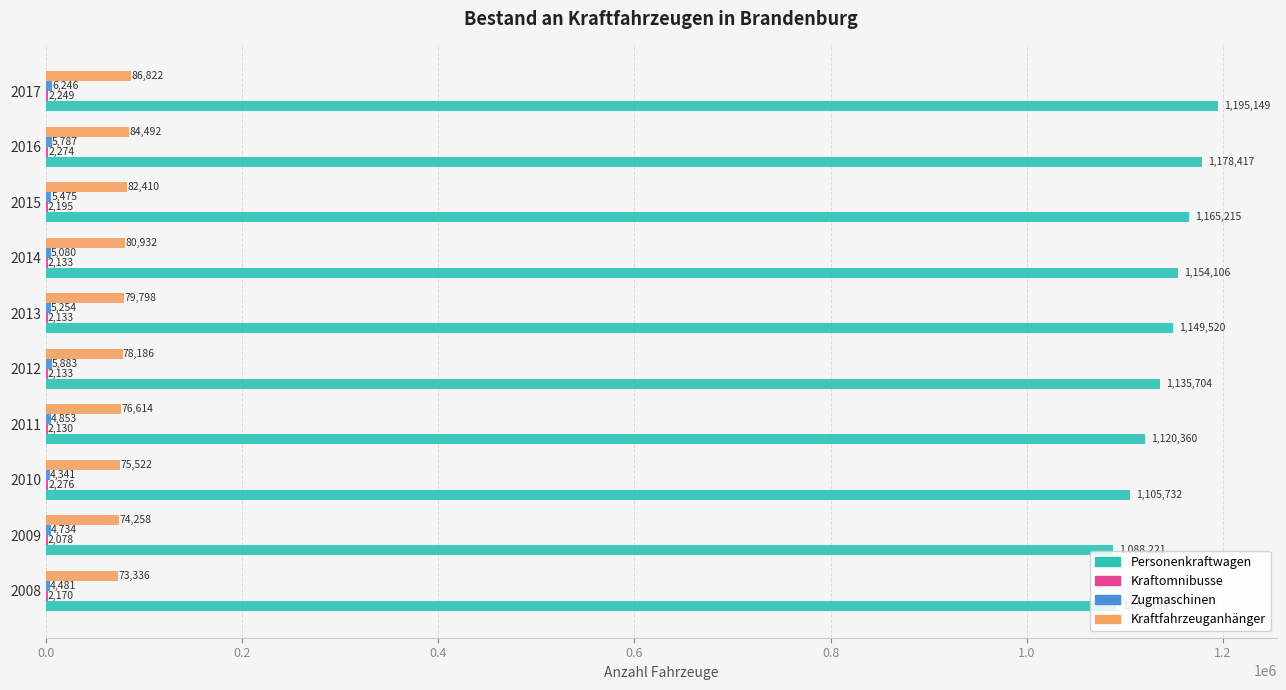

What is the total value across all series at 2015?

1255295